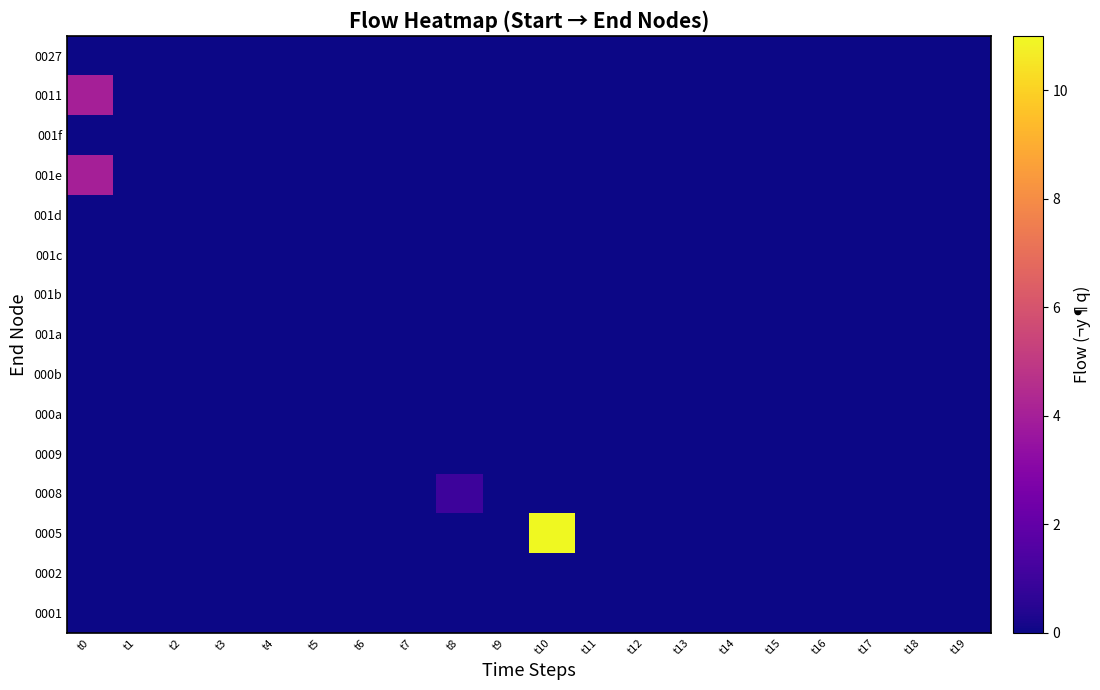

Rank the series by their maximum value, from lowest to highest.

0001, 0002, 0009, 000a, 000b, 001a, 001b, 001c, 001d, 001f, 0027, 0008, 001e, 0011, 0005